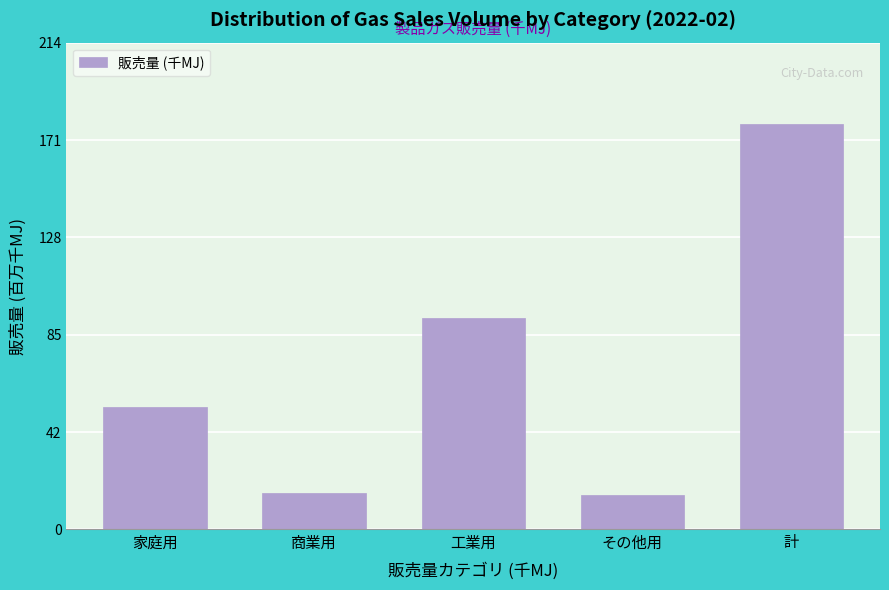

Are the bars horizontal?

No